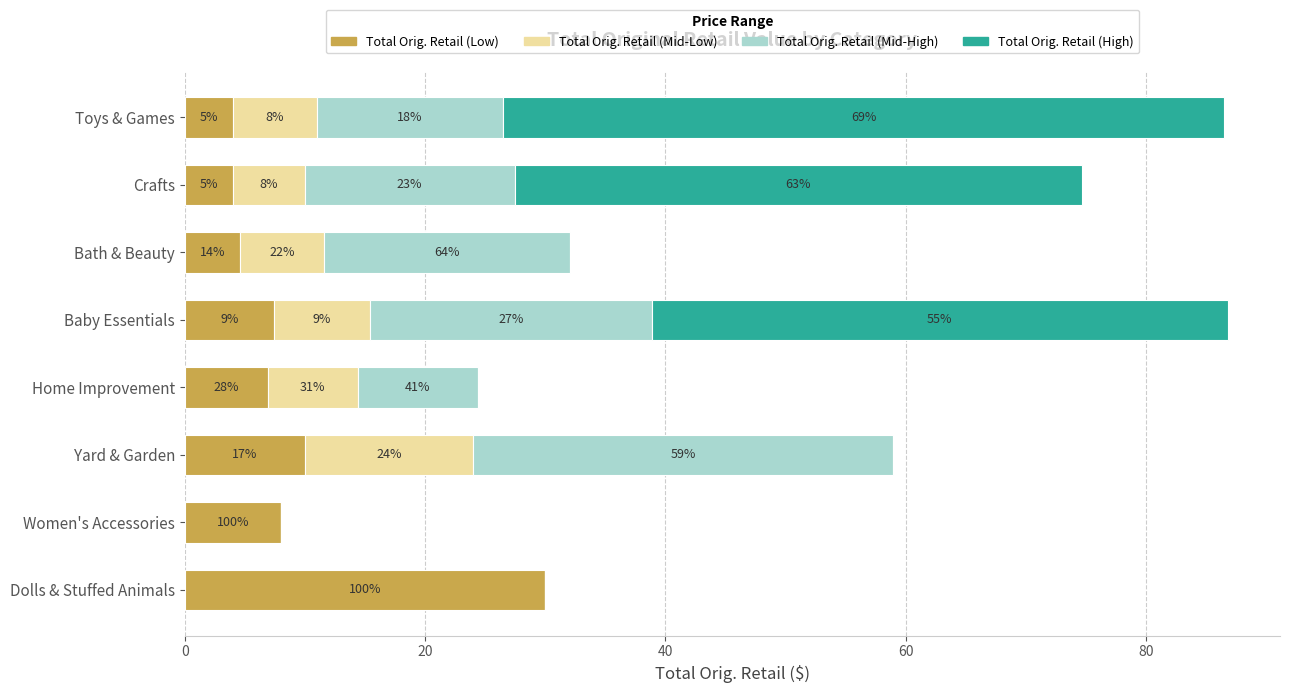

At how many categories does at least one series exceed 36?

3